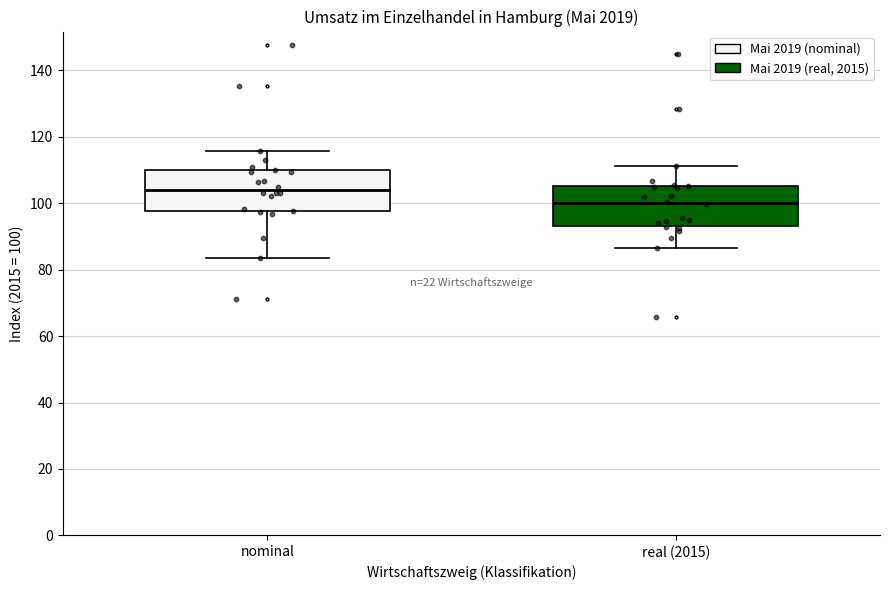

Reading left to right, read every box against the y-axis: the position of its median line, the range the box covers, and the ends of its whiskers. The values are not printed on the chart, so give them approximately, as read against the axis.

nominal: median 104, box 98 to 110, whiskers 84 to 116
real (2015): median 100, box 94 to 106, whiskers 86 to 112